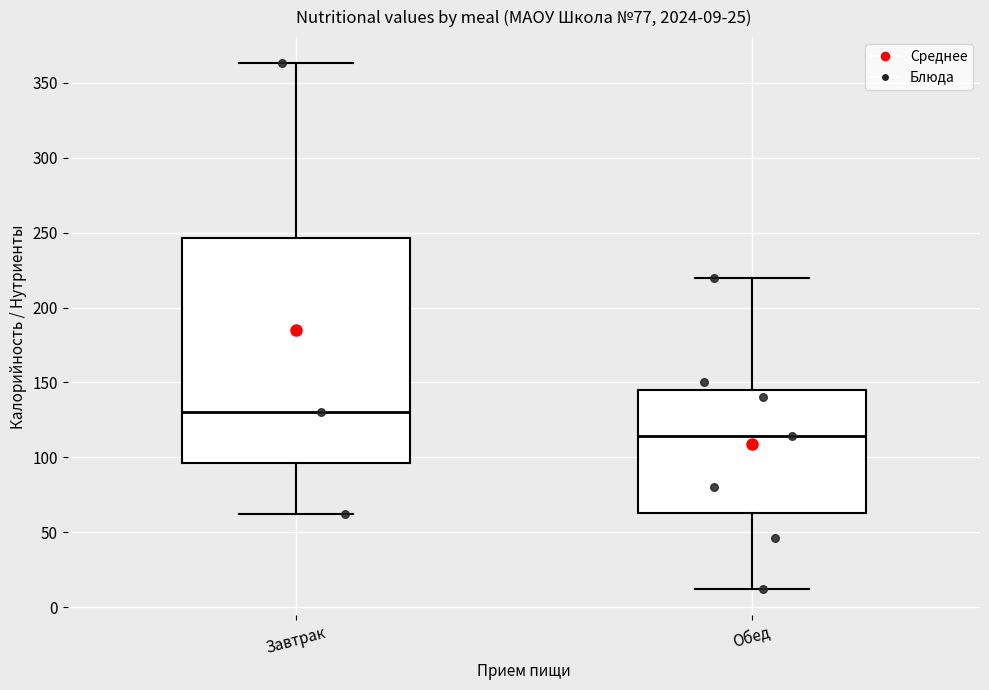

Which box's median line is the highest?

Завтрак